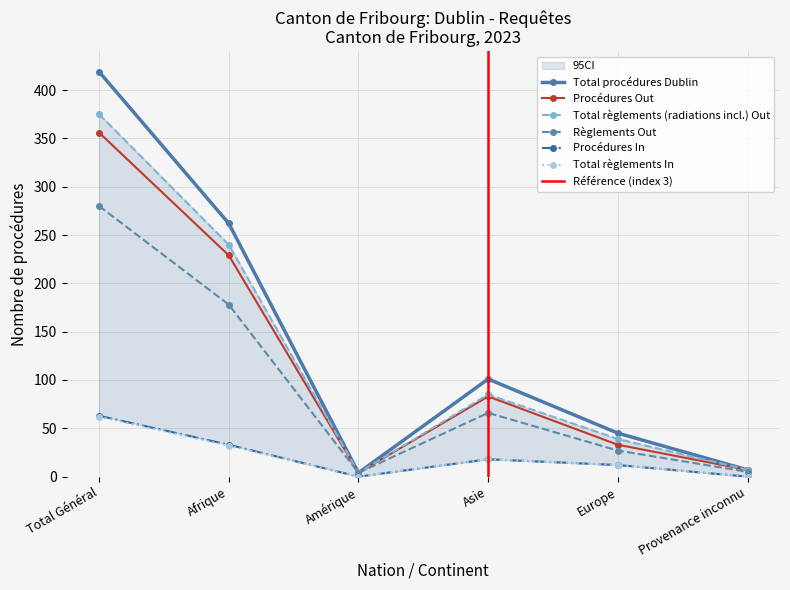

How many interior local peaks does the Procédures Out series have?

1